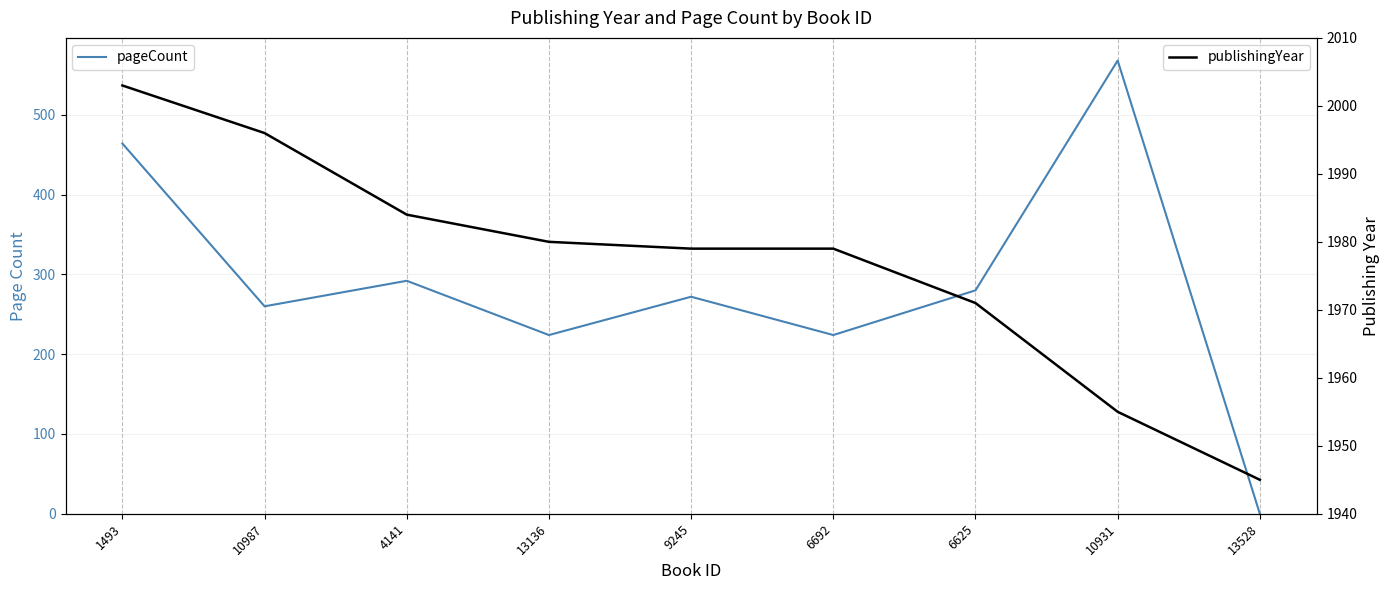

True or false: publishingYear and pageCount cross at least once.

False